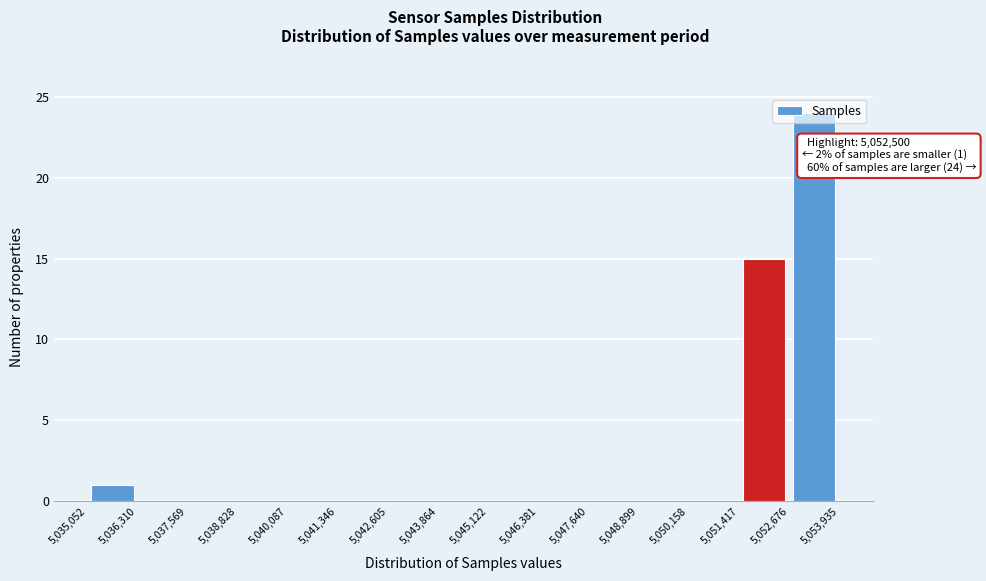

Over which range of the x-axis is the bar tallest?

5,052,676 to 5,053,935